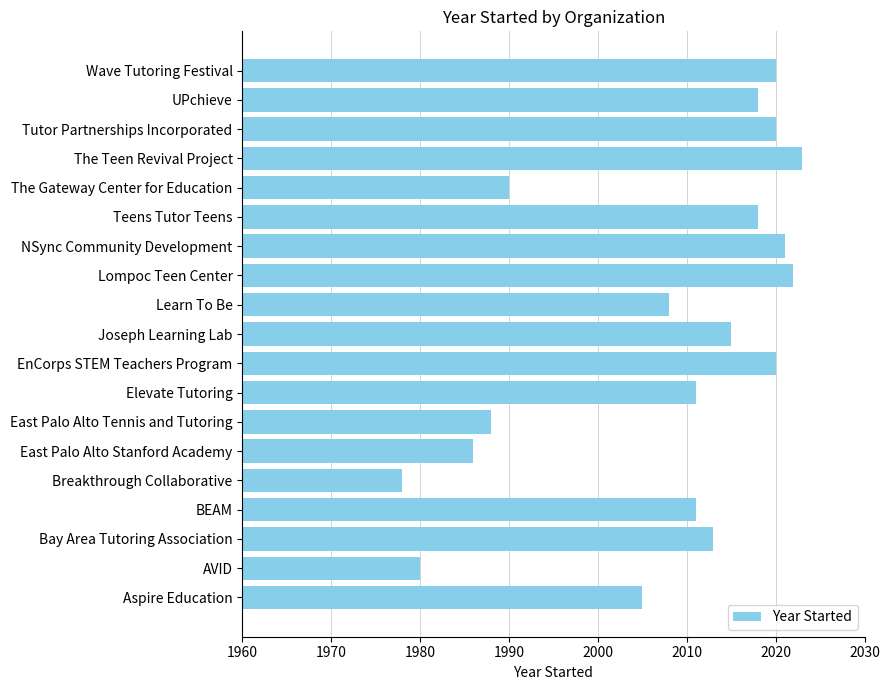

How many values are below 2013?

9